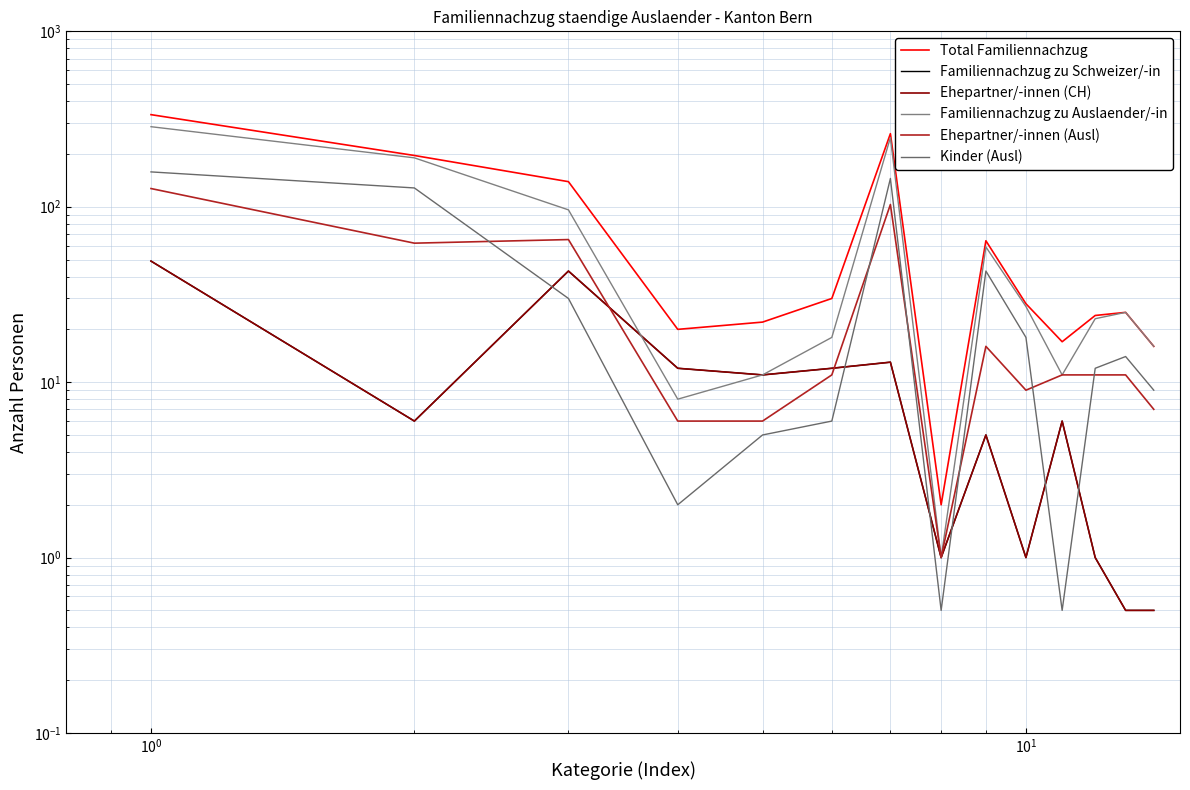

True or false: Ehepartner/-innen (CH) has more than 0 interior local peaks.

True